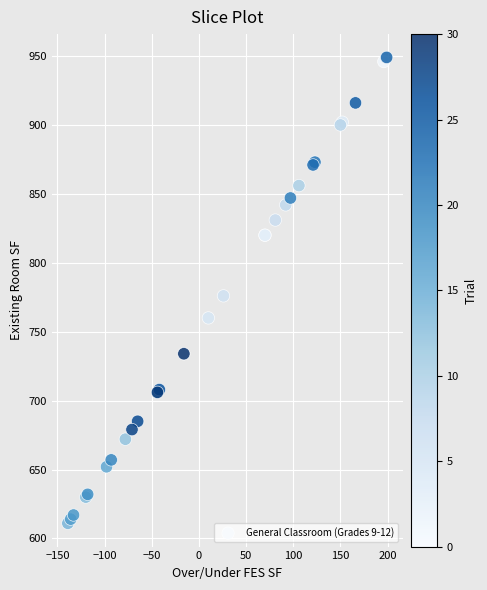

What Y value in the scatter plot is closest to 780?

776